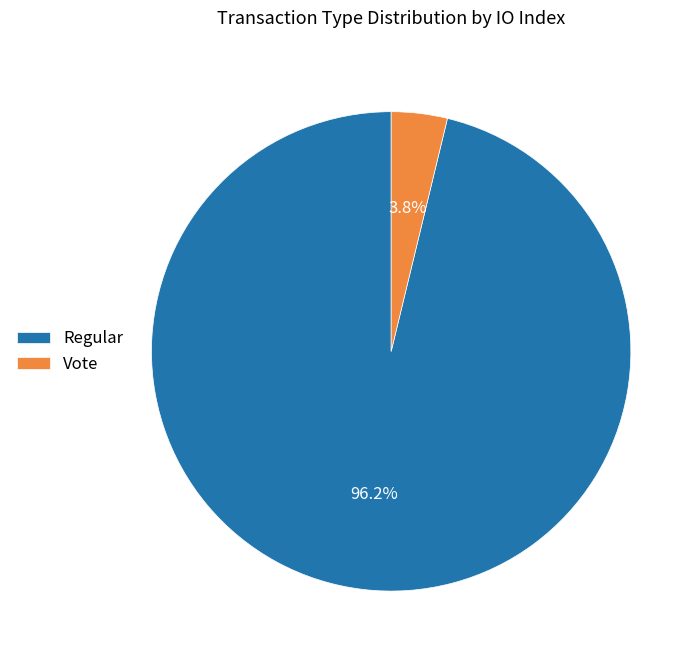

Which has a higher value, Vote or Regular?

Regular